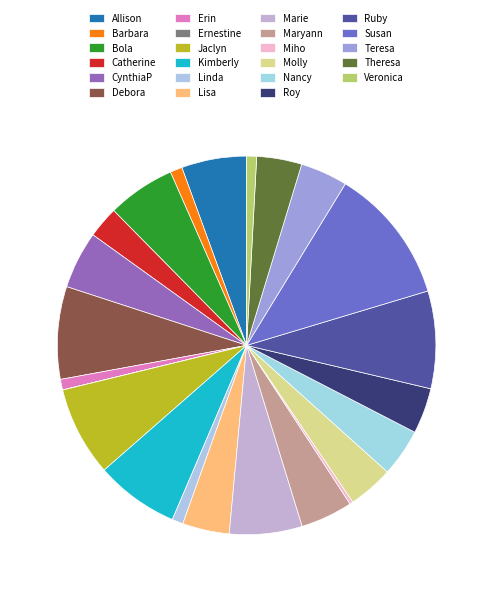

To the nearest percent, what is the difference between the Erin and Allison slice percentages?

5%